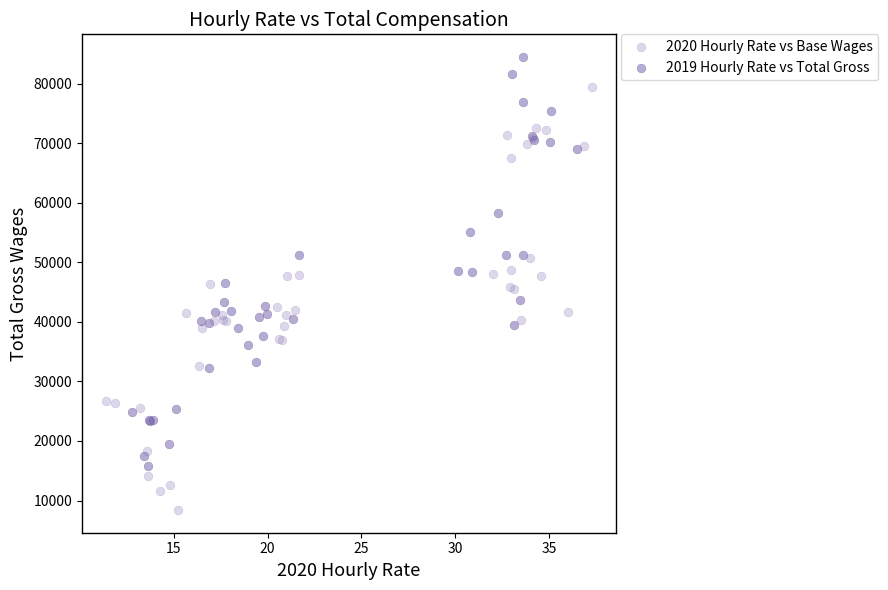

Which series has the widest spread of Y values?

2020 Hourly Rate vs Base Wages